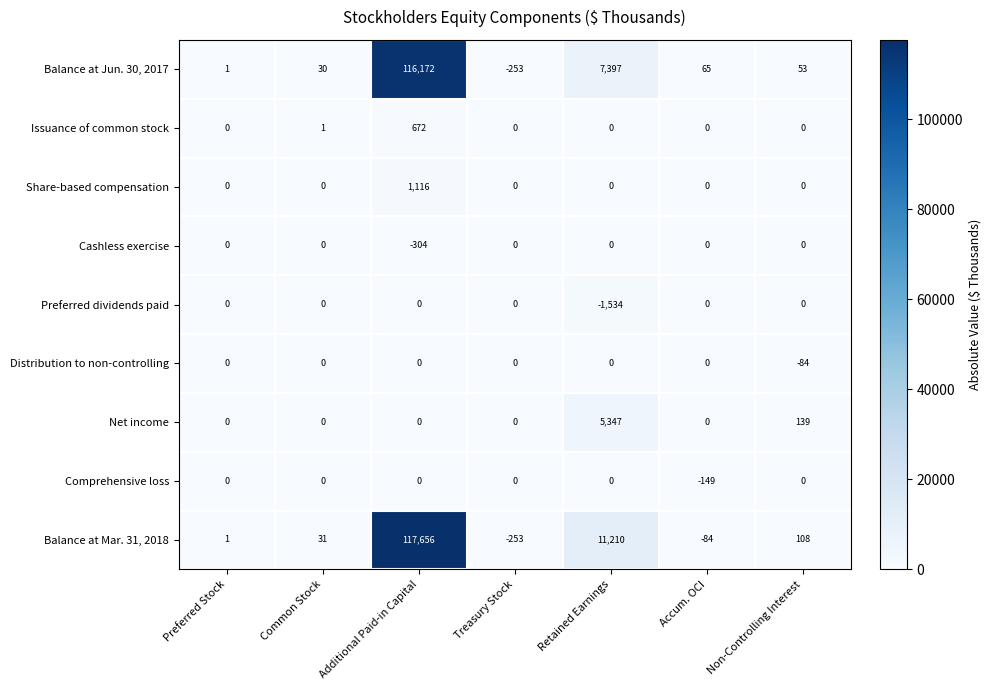

True or false: Cashless exercise has a value of -507 at Additional Paid-in Capital.

False